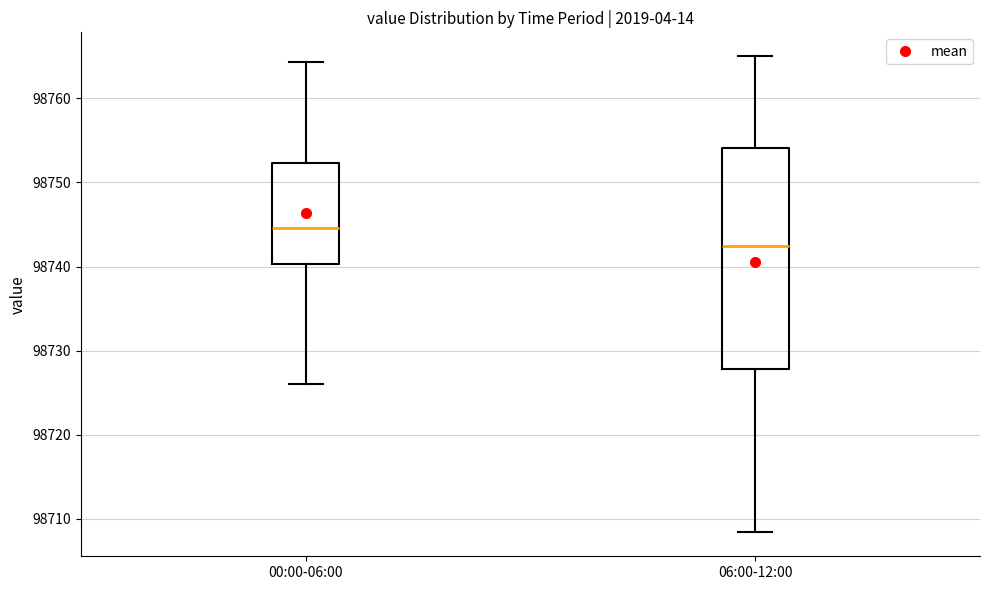

Reading left to right, transcribe this box plot: for each box, give where its median line is, the range the box spans, and where its two whiskers end, as read against the y-axis. The values are not printed on the chart, so give them approximately, as read against the axis.

00:00-06:00: median 98745, box 98740 to 98752, whiskers 98726 to 98764
06:00-12:00: median 98742, box 98728 to 98754, whiskers 98708 to 98765